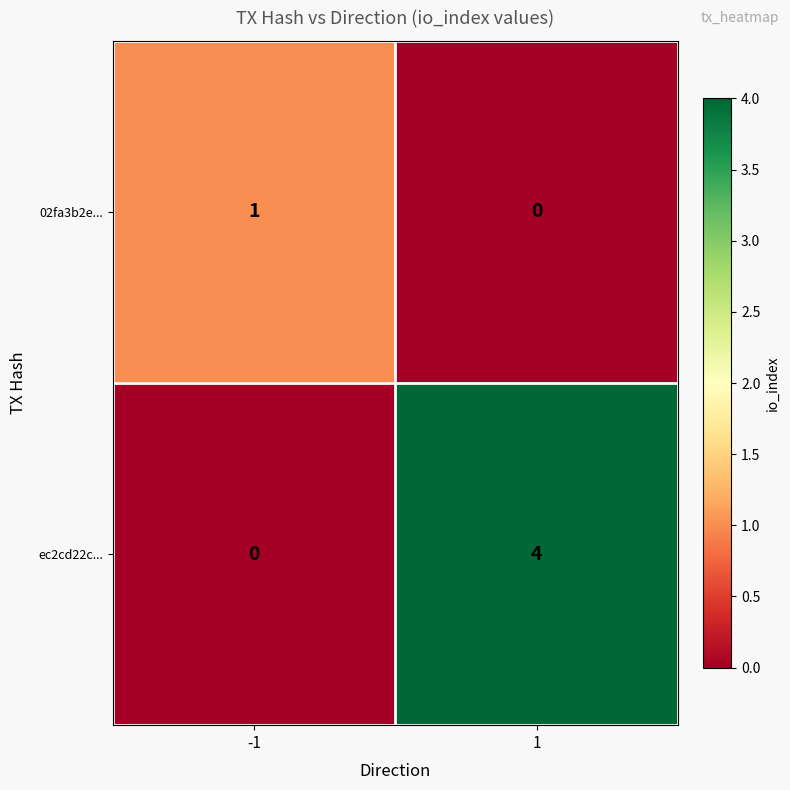

List the labels in order of 02fa3b2e... value, smallest first.

1, -1